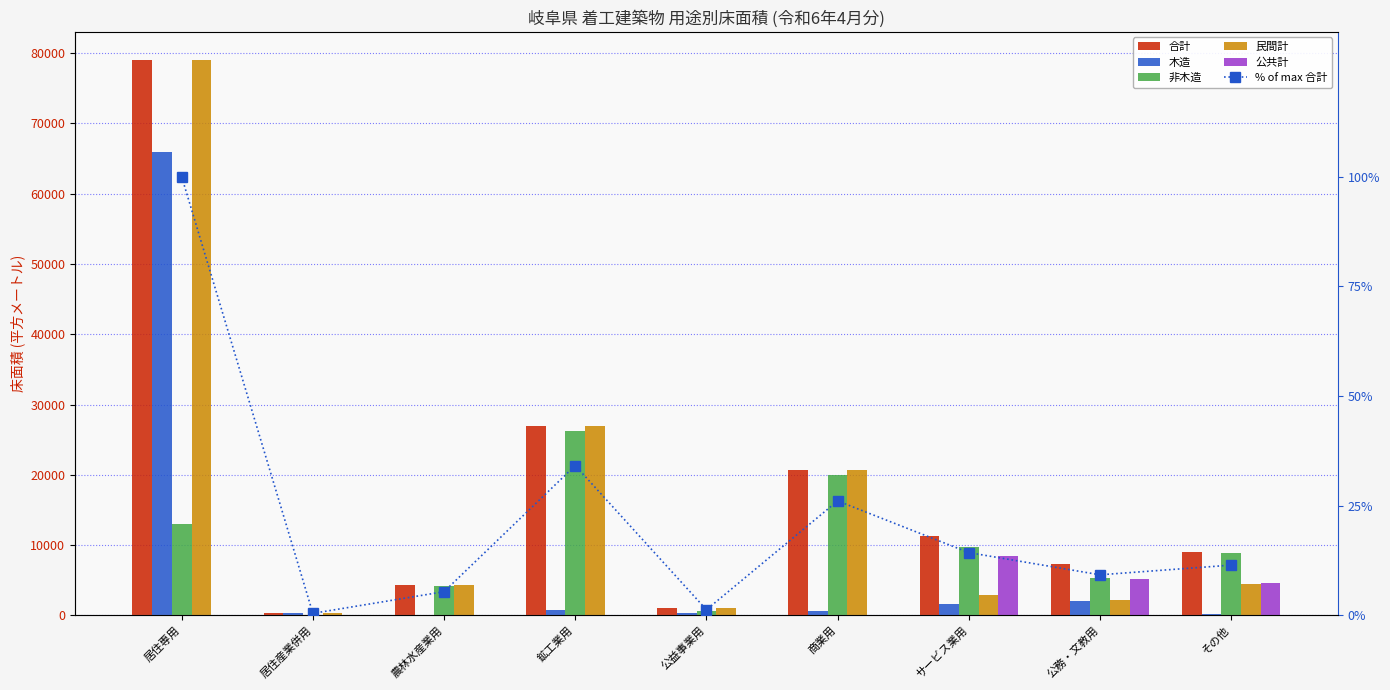

What position from the right is 居住産業併用?

8